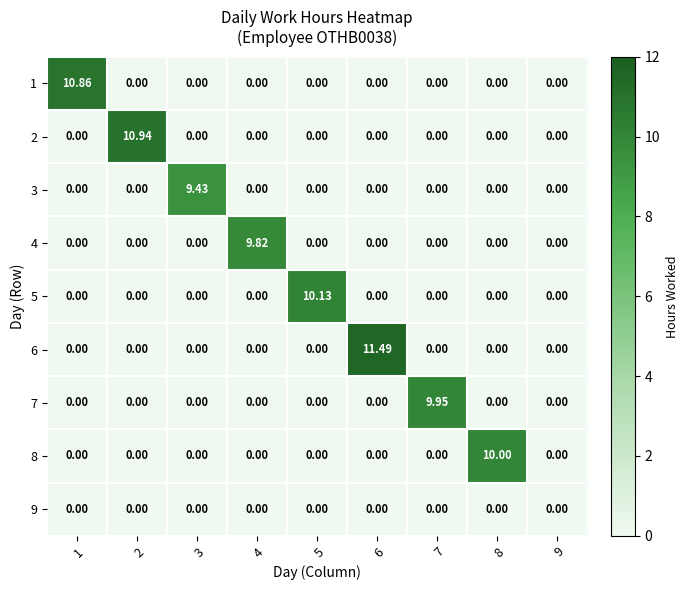

Reading left to right, what are all the values shown in this chart?

1: 1=10.9	2=0.0	3=0.0	4=0.0	5=0.0	6=0.0	7=0.0	8=0.0	9=0.0
2: 1=0.0	2=10.9	3=0.0	4=0.0	5=0.0	6=0.0	7=0.0	8=0.0	9=0.0
3: 1=0.0	2=0.0	3=9.4	4=0.0	5=0.0	6=0.0	7=0.0	8=0.0	9=0.0
4: 1=0.0	2=0.0	3=0.0	4=9.8	5=0.0	6=0.0	7=0.0	8=0.0	9=0.0
5: 1=0.0	2=0.0	3=0.0	4=0.0	5=10.1	6=0.0	7=0.0	8=0.0	9=0.0
6: 1=0.0	2=0.0	3=0.0	4=0.0	5=0.0	6=11.5	7=0.0	8=0.0	9=0.0
7: 1=0.0	2=0.0	3=0.0	4=0.0	5=0.0	6=0.0	7=9.9	8=0.0	9=0.0
8: 1=0.0	2=0.0	3=0.0	4=0.0	5=0.0	6=0.0	7=0.0	8=10.0	9=0.0
9: 1=0.0	2=0.0	3=0.0	4=0.0	5=0.0	6=0.0	7=0.0	8=0.0	9=0.0